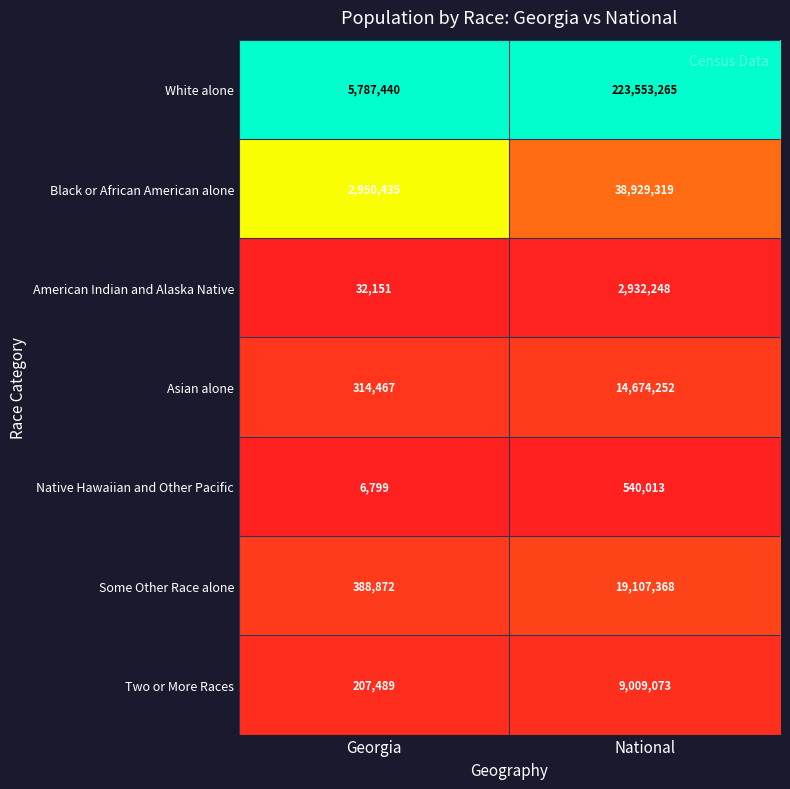

Which series has the widest spread of values?

White alone